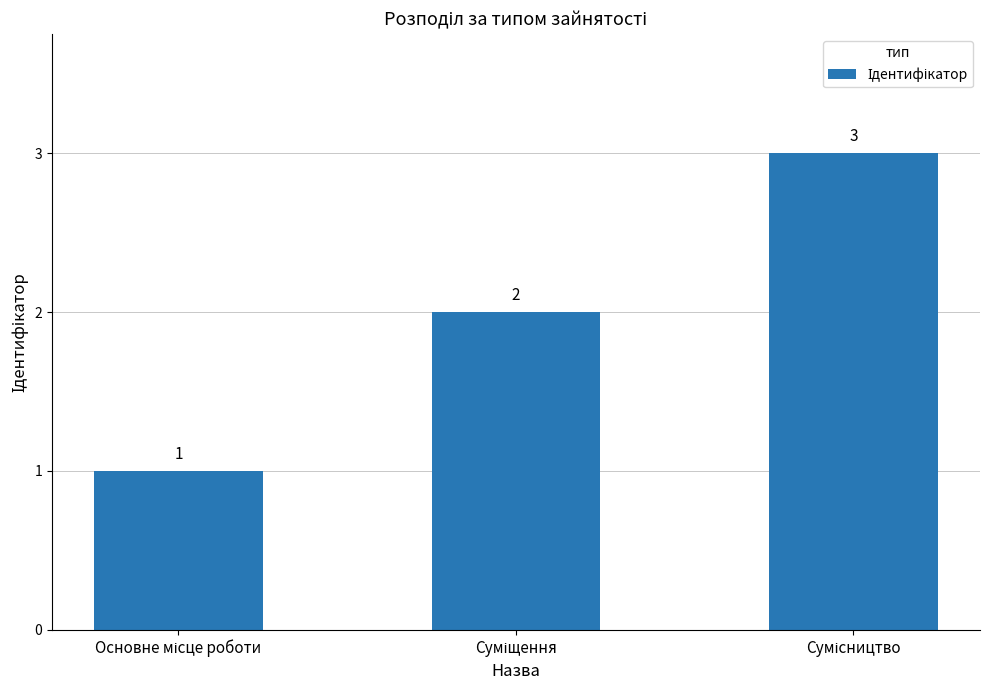

What is the value of the 1st bar from the left?

1